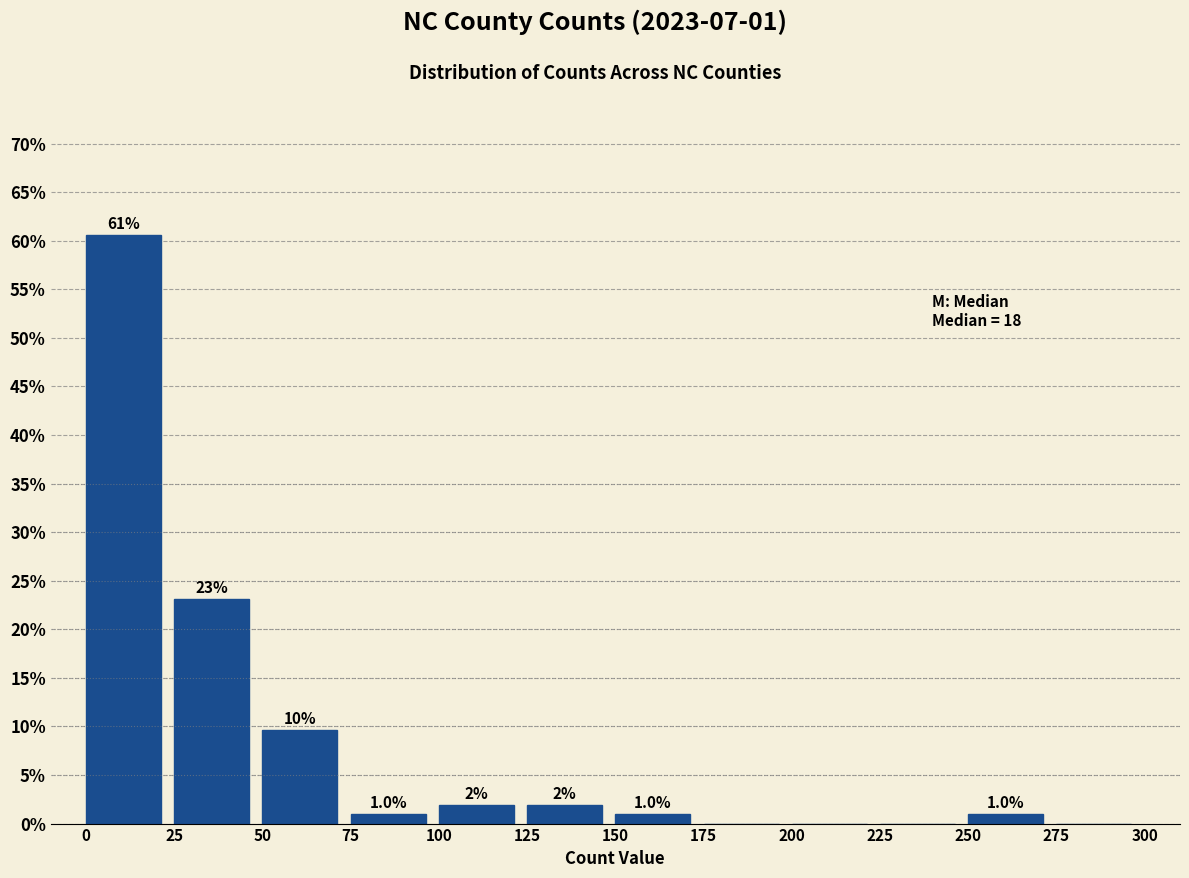

Over which range of the x-axis is the bar tallest?

0 to 25